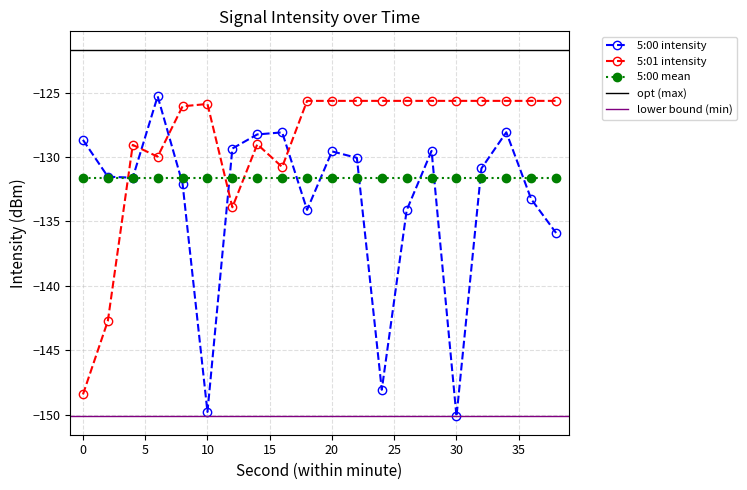

What is the difference between the maximum and minimum values in the 5:01 intensity series?

22.8